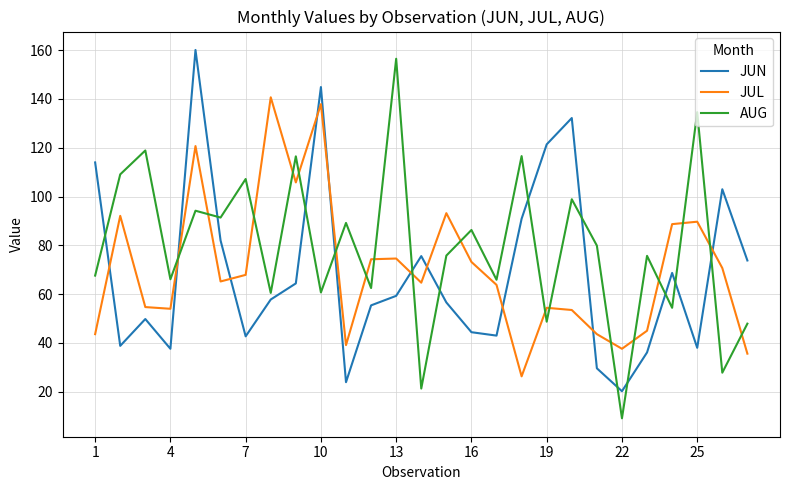

Which series has the largest range (max minus min)?

AUG